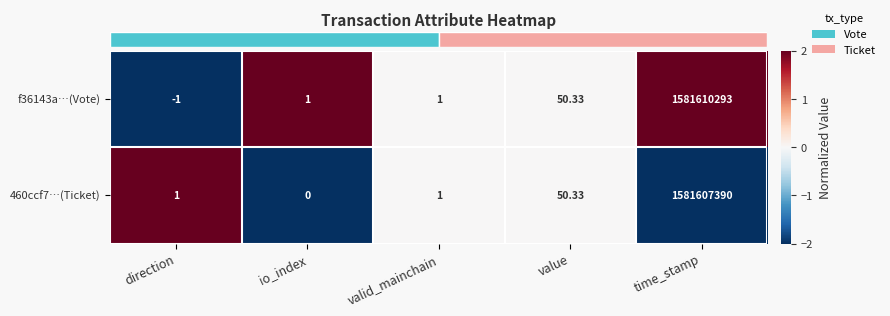

Which label corresponds to the smallest value in the chart?

direction